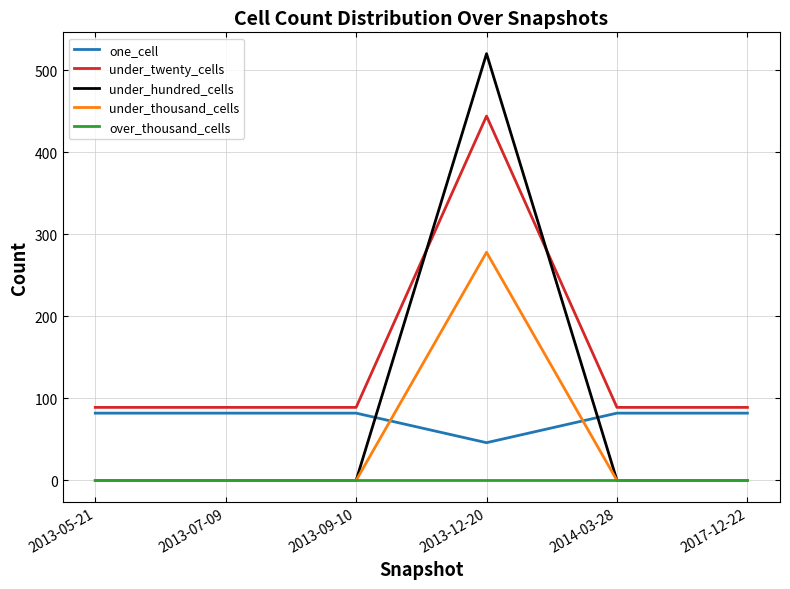

Is it true that under_twenty_cells equals 89 at 2013-09-10?

True